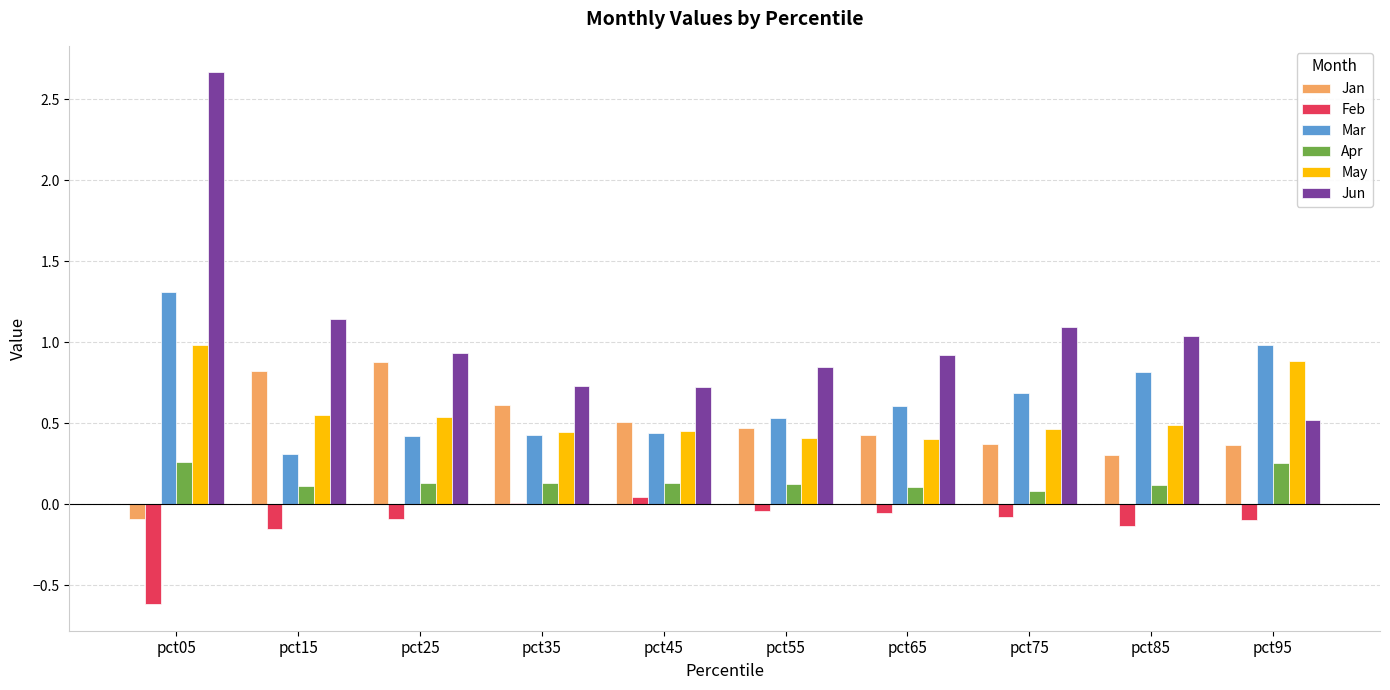

The value of Jan at pct95 is 0.4. True or false?

True